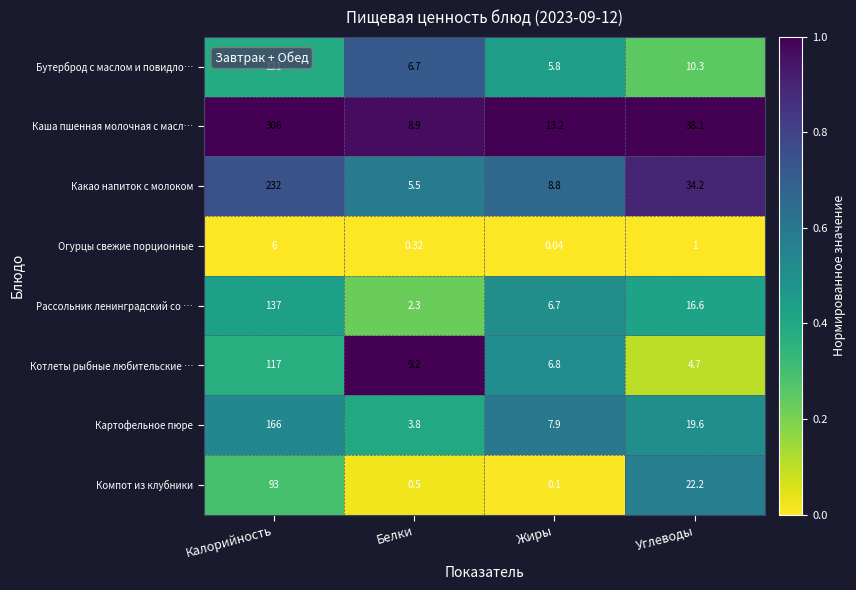

At which category does the chart reach its minimum across all series?

Жиры